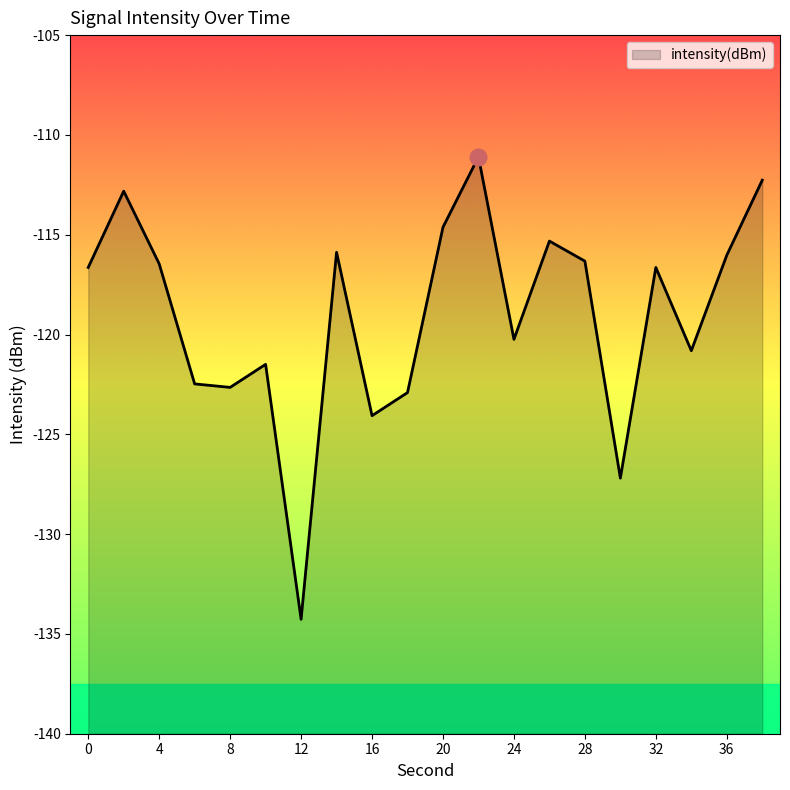

True or false: second_scaled and intensity(dBm) cross at least once.

False